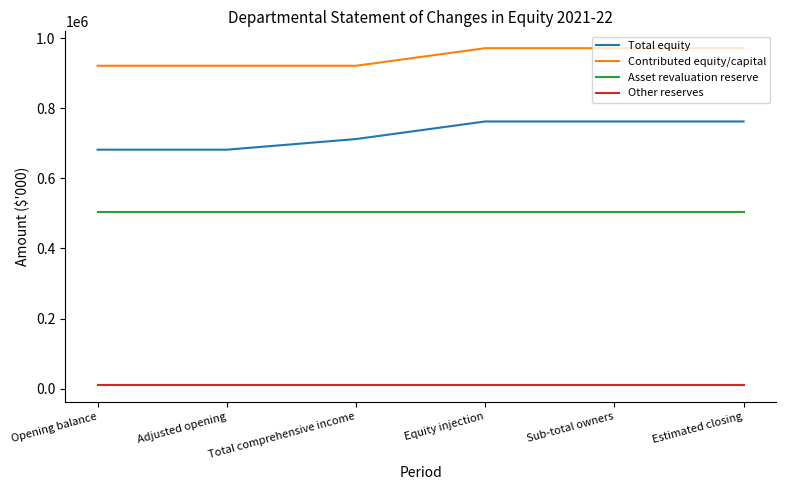

What is the total value across all series at Estimated closing?

2247299